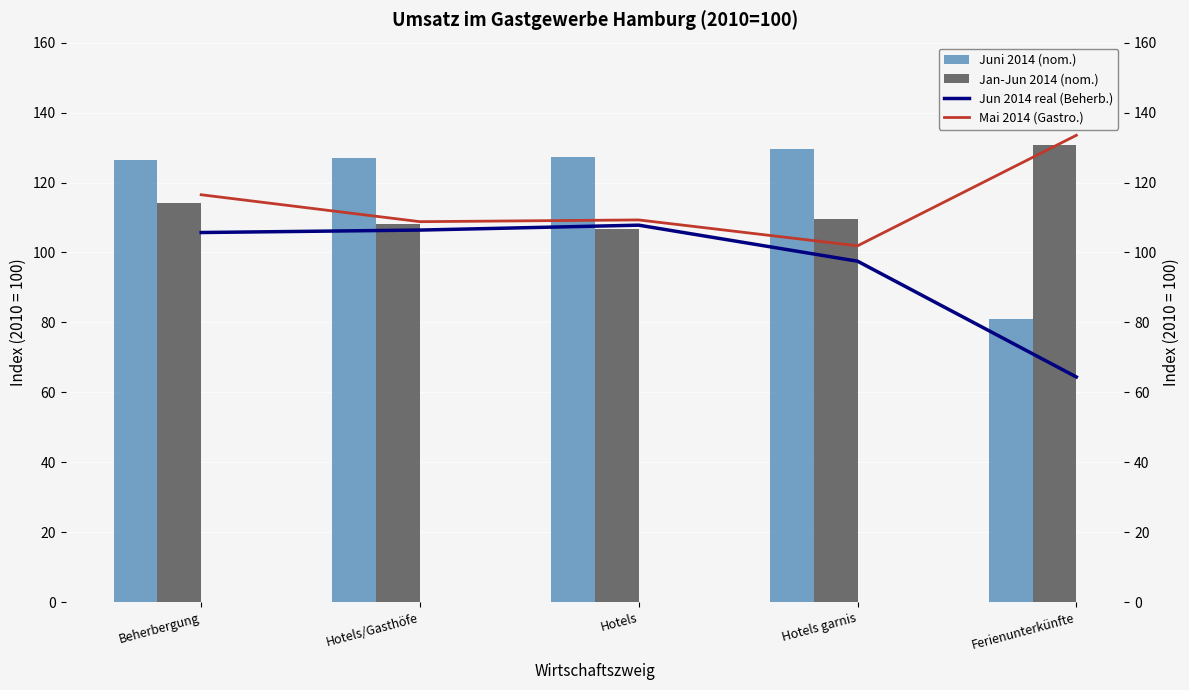

Where is Mai 2014 (Gastronomie) nearest to the value 117?

Beherbergung